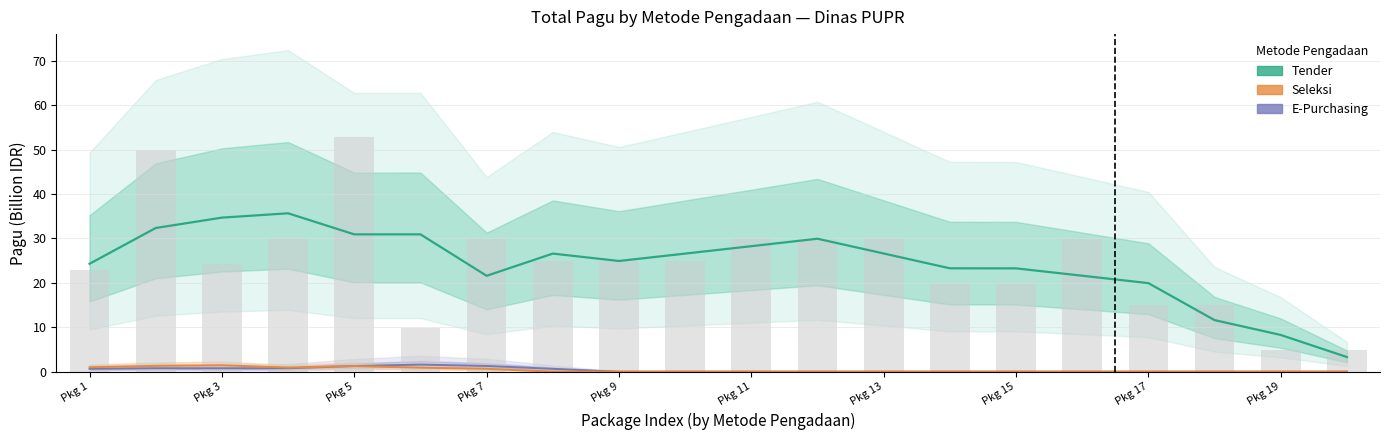

How many categories are shown in the chart?

20